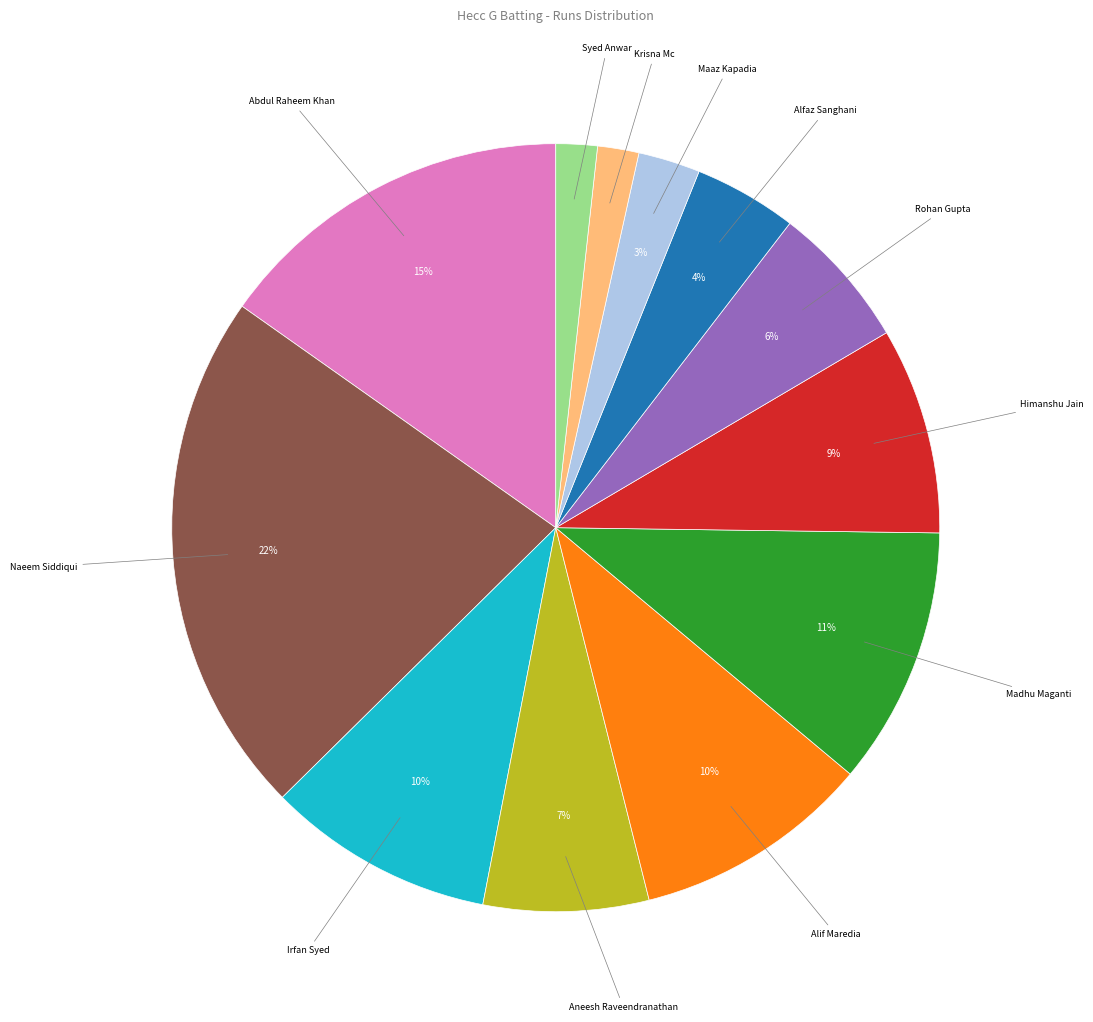

Count the number of slices in the pie.

12